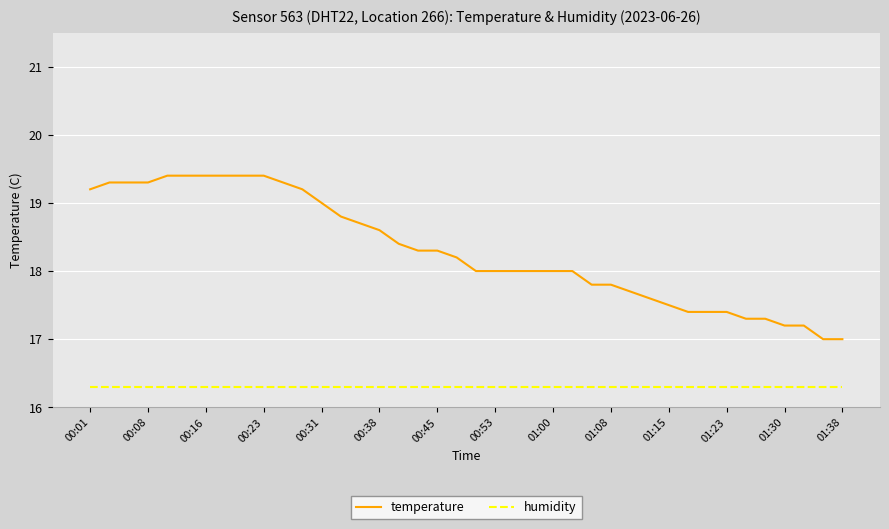

True or false: temperature and humidity cross at least once.

False